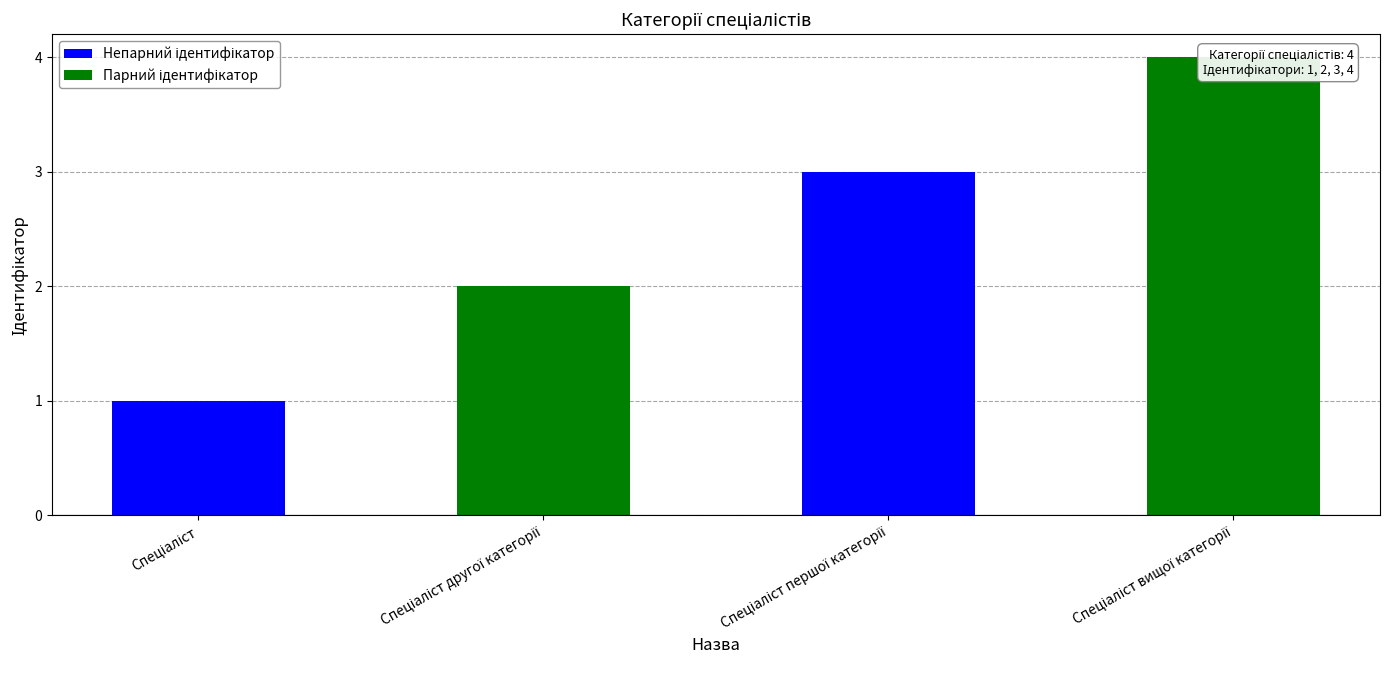

What is the change in value from Спеціаліст другої категорії to Спеціаліст вищої категорії?

+2